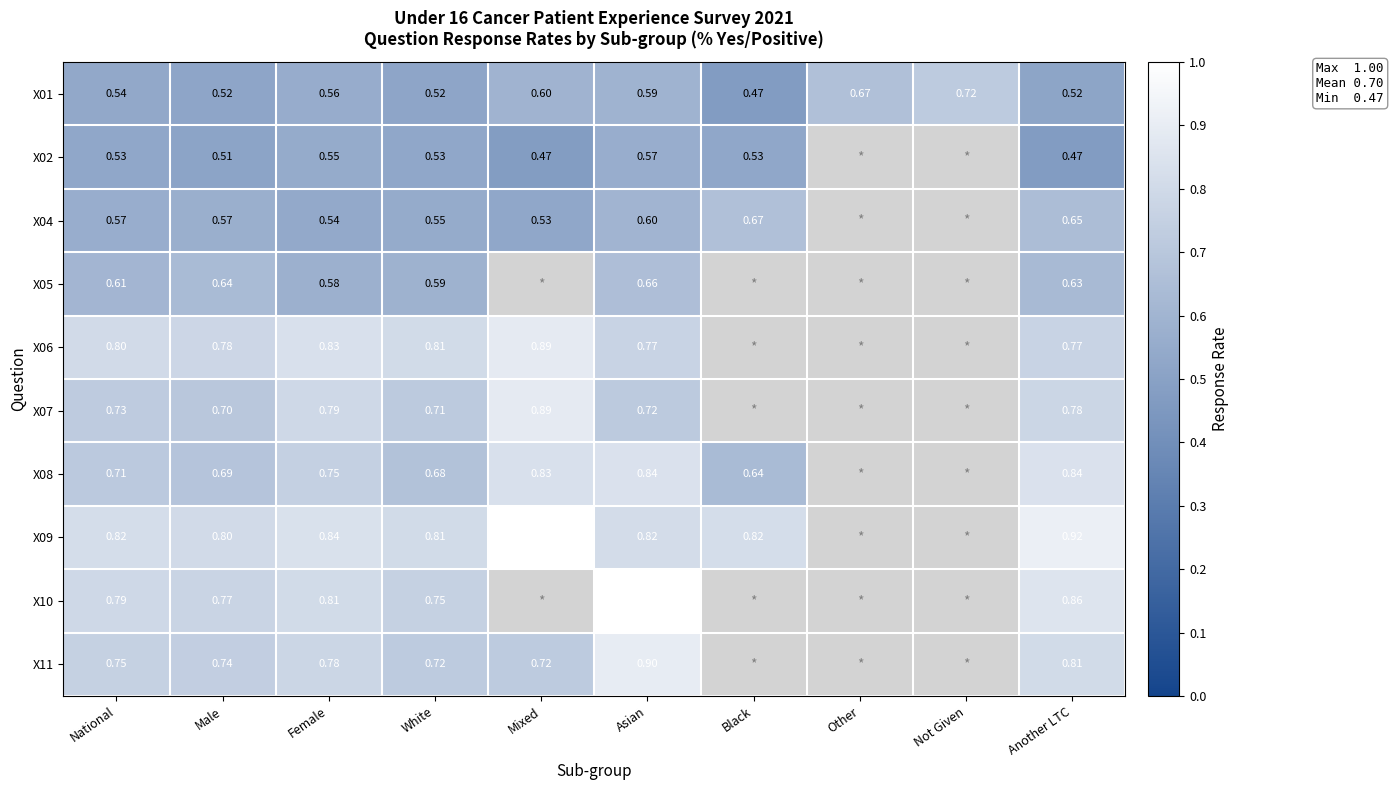

Which series has the largest total across all categories?

X01